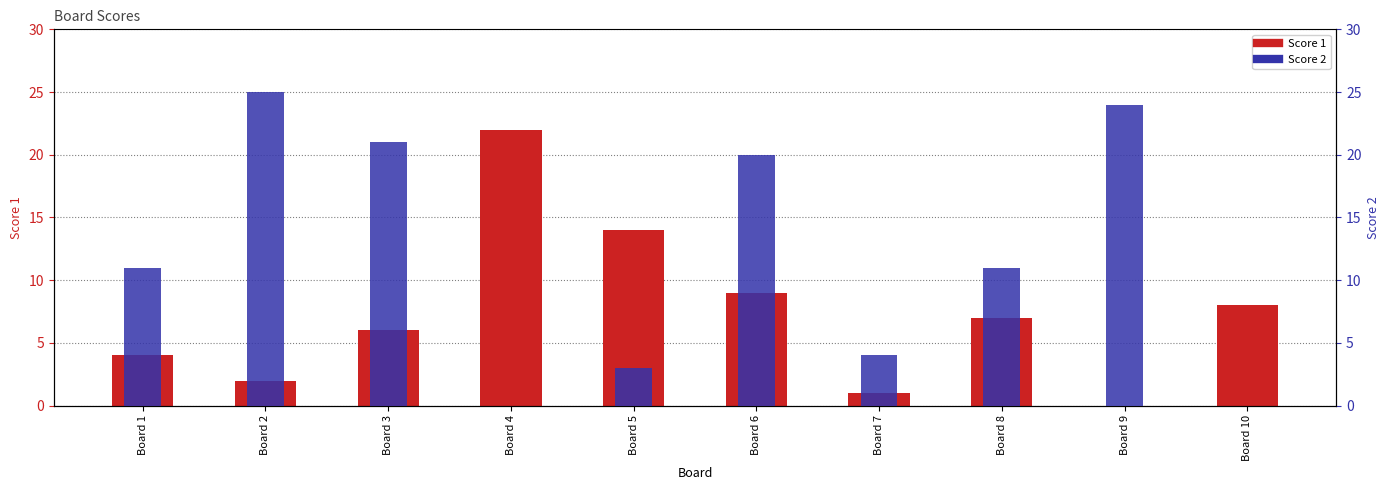

At which category does the chart reach its minimum across all series?

Board 9